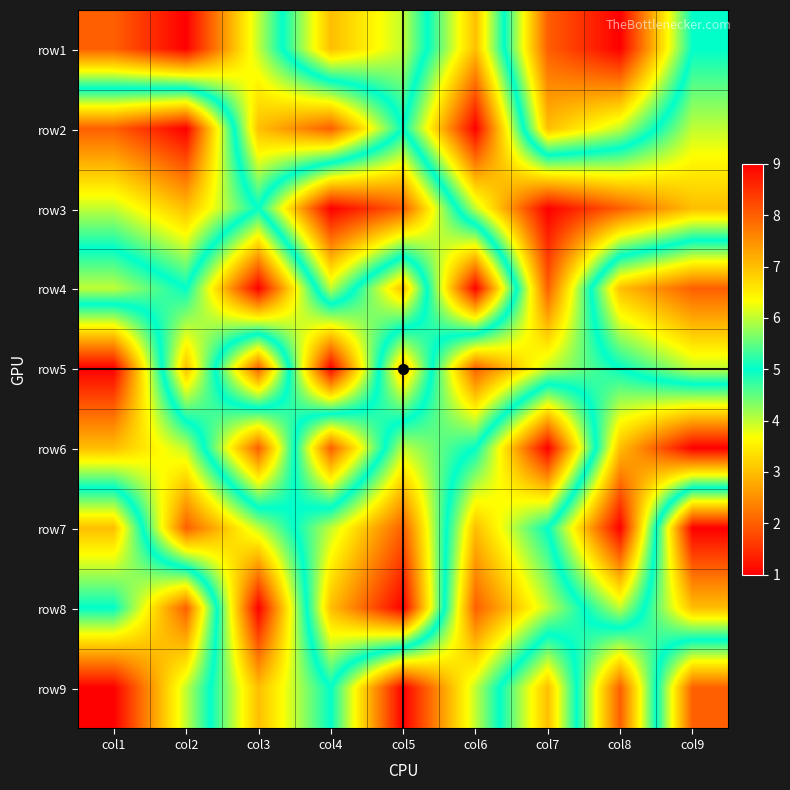

Which has a higher value, col3 or col9?

col9